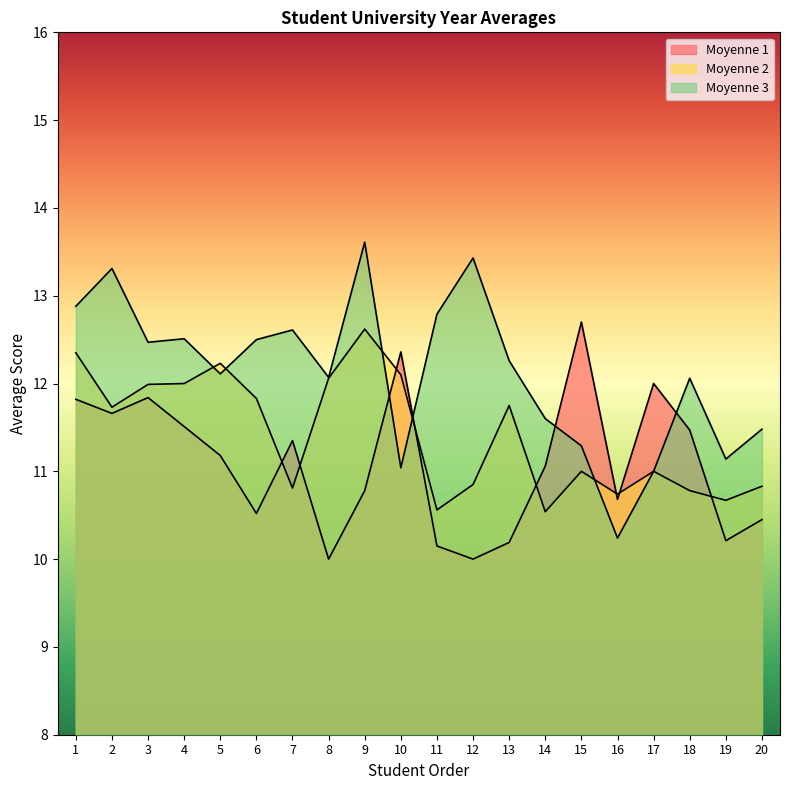

Which series has the largest total across all categories?

Moyenne 3